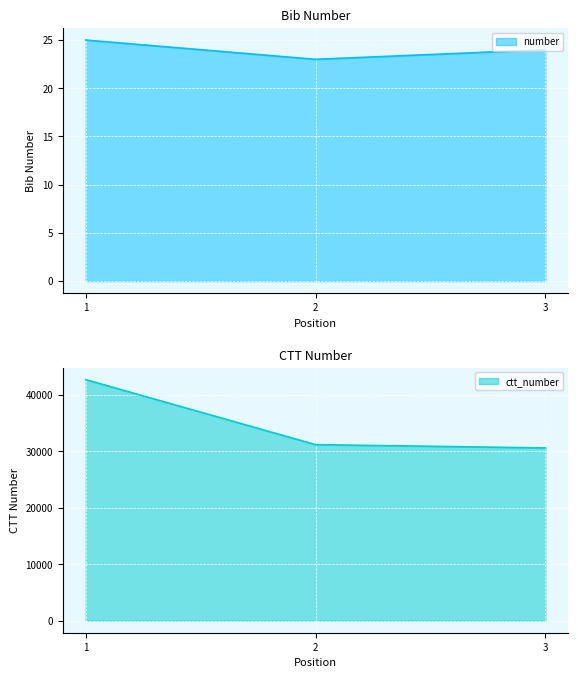

At which label does ctt_number first exceed 31185?

1